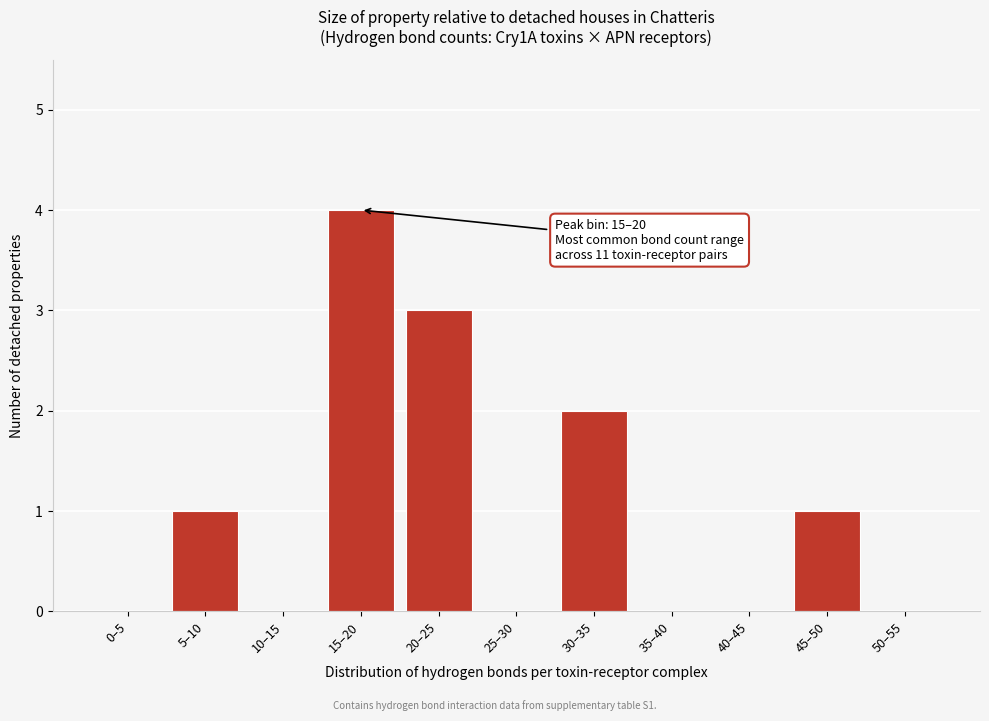

Reading right to left, extract all data points from this chart.

50–55=0	45–50=1	40–45=0	35–40=0	30–35=2	25–30=0	20–25=3	15–20=4	10–15=0	5–10=1	0–5=0